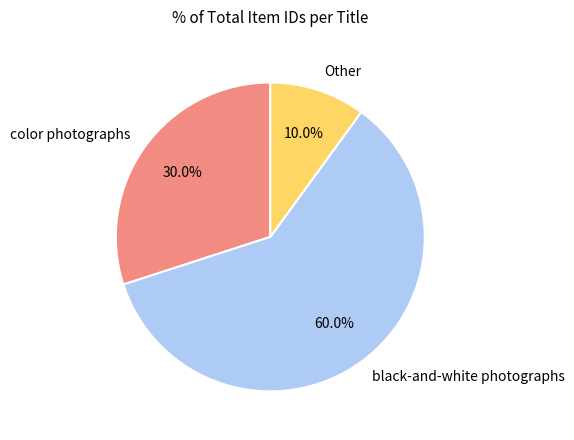

Which category accounts for the majority?

black-and-white photographs